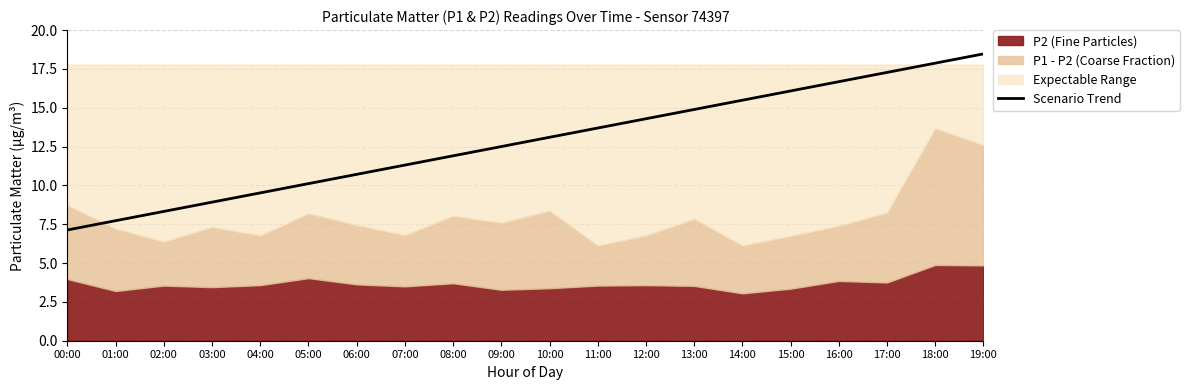

How many data points are less than 13?

10